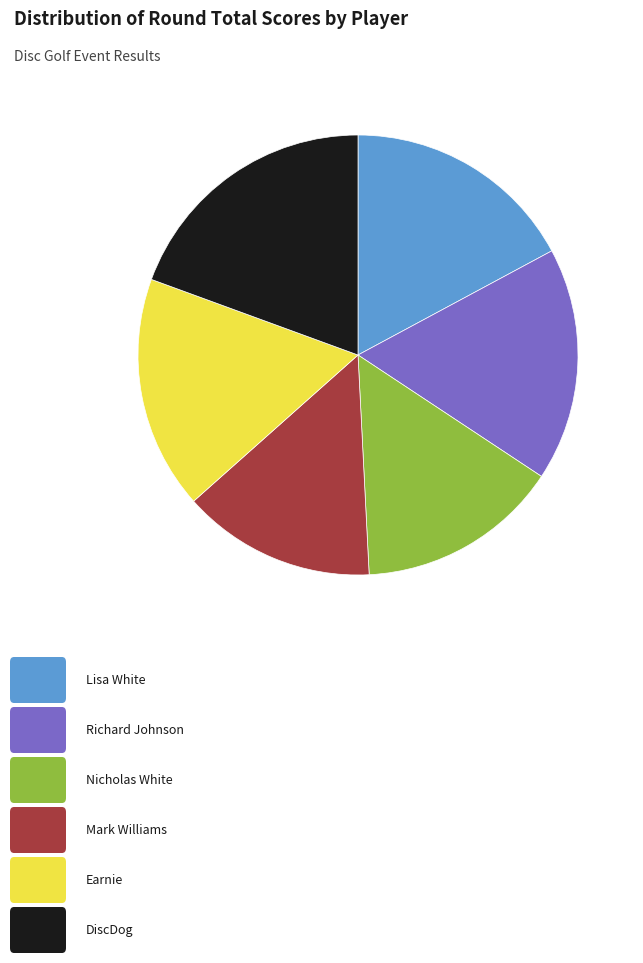

Is there any slice that represents more than half of the pie?

No